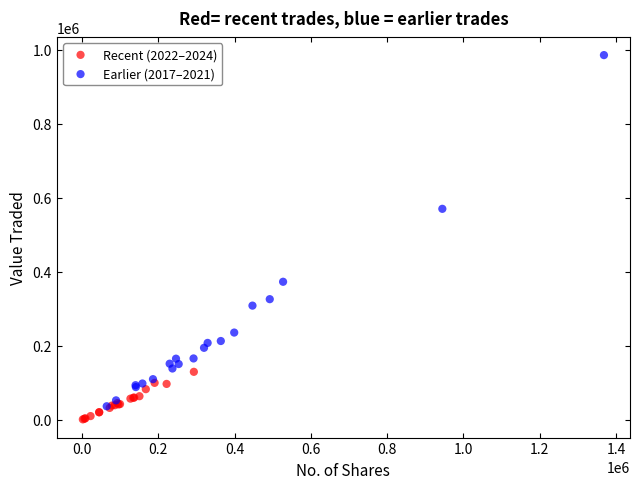

Which series has the widest spread of Y values?

Earlier (2017–2021)